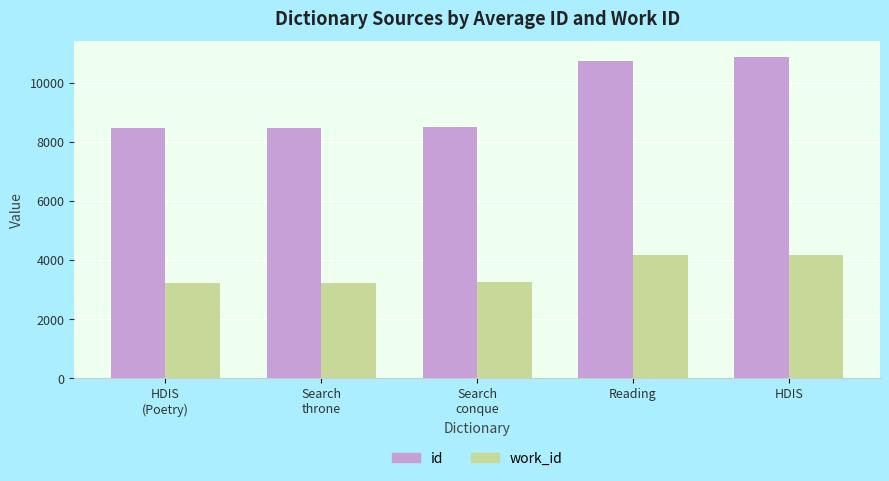

How many data points does each series have?

5